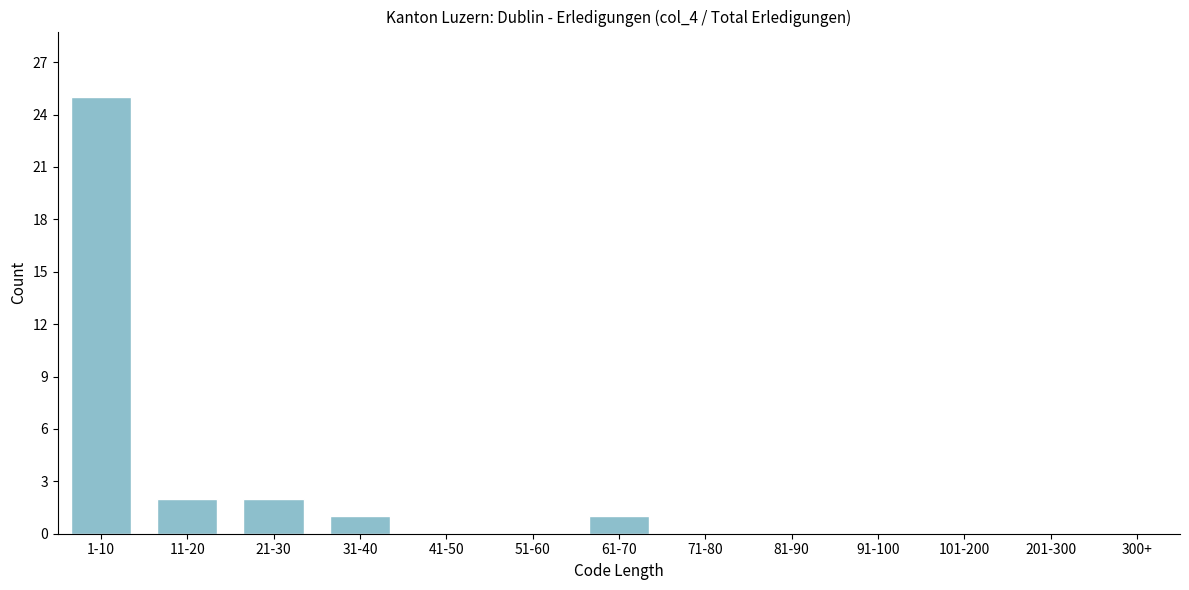

Reading left to right, extract all data points from this chart.

1-10=25	11-20=2	21-30=2	31-40=1	41-50=0	51-60=0	61-70=1	71-80=0	81-90=0	91-100=0	101-200=0	201-300=0	300+=0